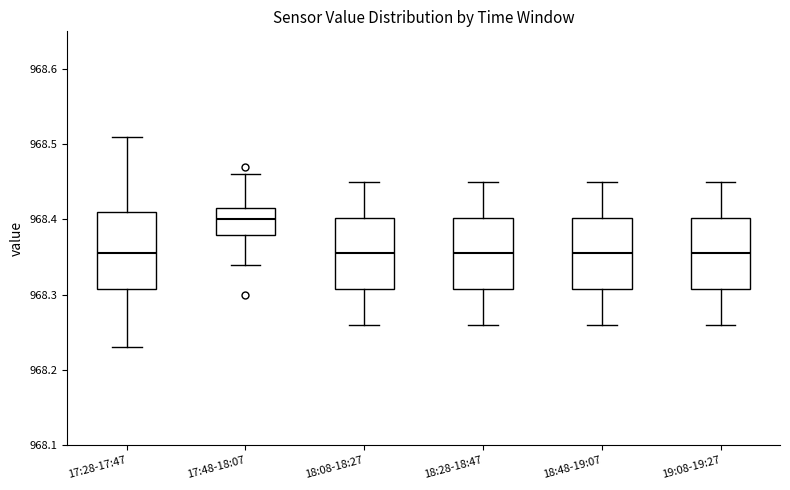

Reading left to right, transcribe this box plot: for each box, give where its median line is, the range the box spans, and where its two whiskers end, as read against the y-axis. The values are not printed on the chart, so give them approximately, as read against the axis.

17:28-17:47: median 968.36, box 968.31 to 968.41, whiskers 968.23 to 968.51
17:48-18:07: median 968.40, box 968.38 to 968.42, whiskers 968.34 to 968.46
18:08-18:27: median 968.36, box 968.31 to 968.40, whiskers 968.26 to 968.45
18:28-18:47: median 968.36, box 968.31 to 968.40, whiskers 968.26 to 968.45
18:48-19:07: median 968.36, box 968.31 to 968.40, whiskers 968.26 to 968.45
19:08-19:27: median 968.36, box 968.31 to 968.40, whiskers 968.26 to 968.45